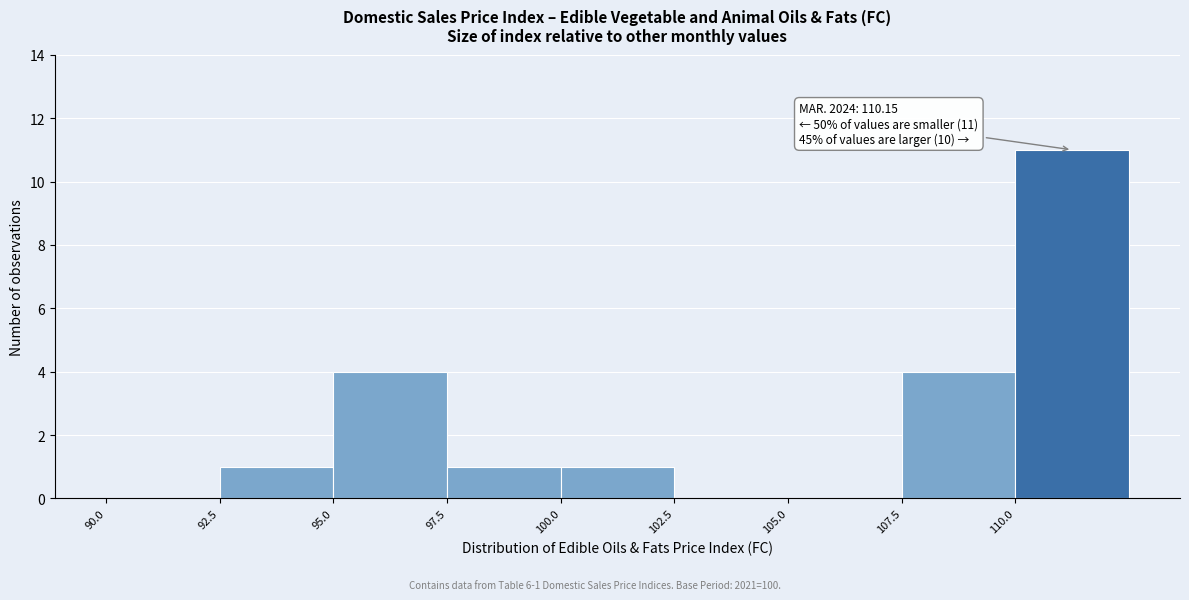

Over which range of the x-axis is the bar tallest?

110.0 to 112.5